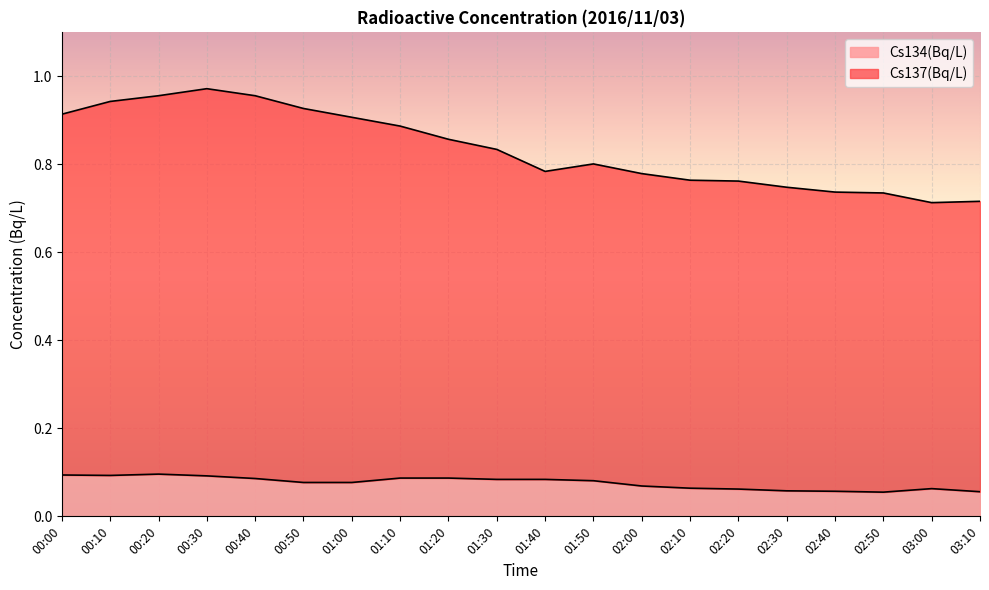

What is the average value of the Cs137(Bq/L) series?

0.8